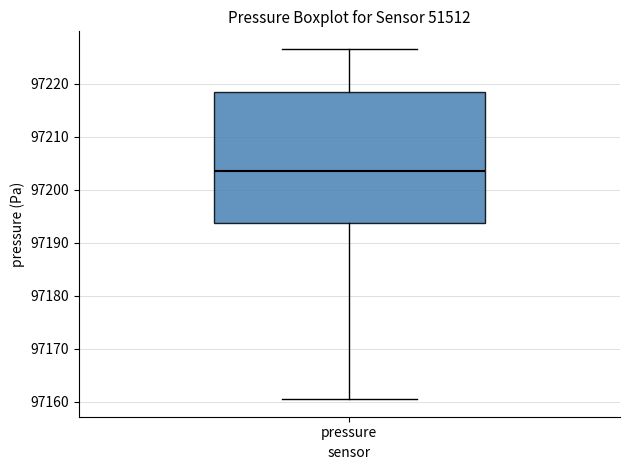

Read this box plot against the y-axis: the position of the median line, the range covered by the box, and the ends of both whiskers. The values are not printed on the chart, so give them approximately, as read against the axis.

median 97203, box 97194 to 97218, whiskers 97160 to 97227